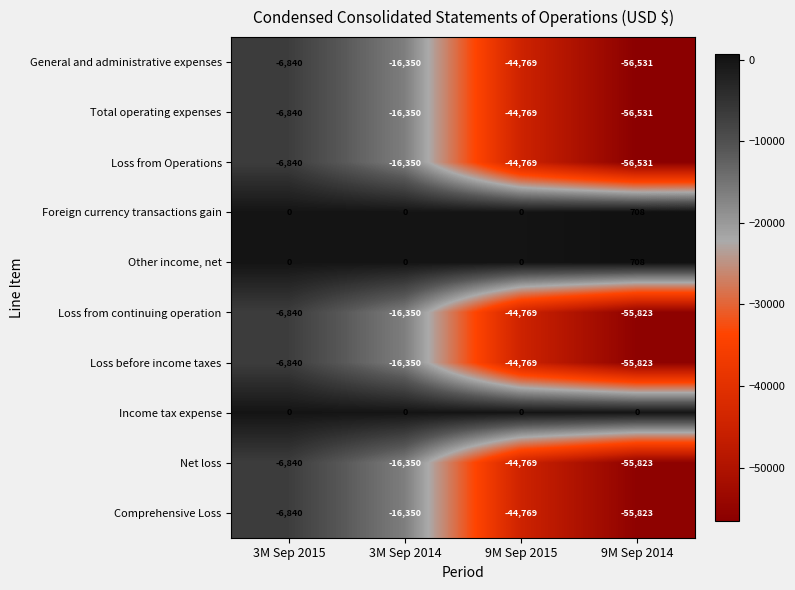

Which label corresponds to the smallest value in the chart?

9M Sep 2014